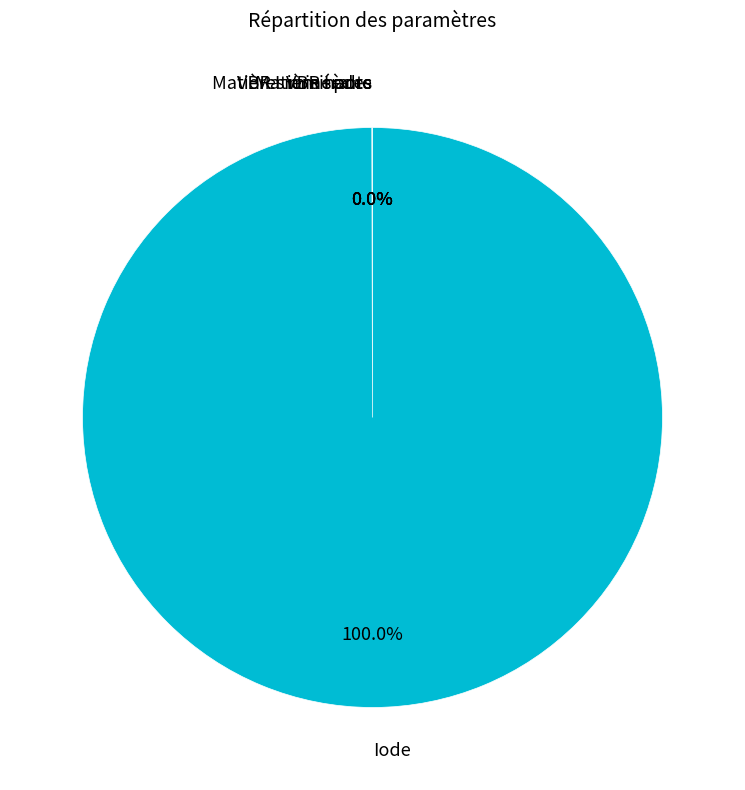

Is there a majority slice in this chart?

Yes